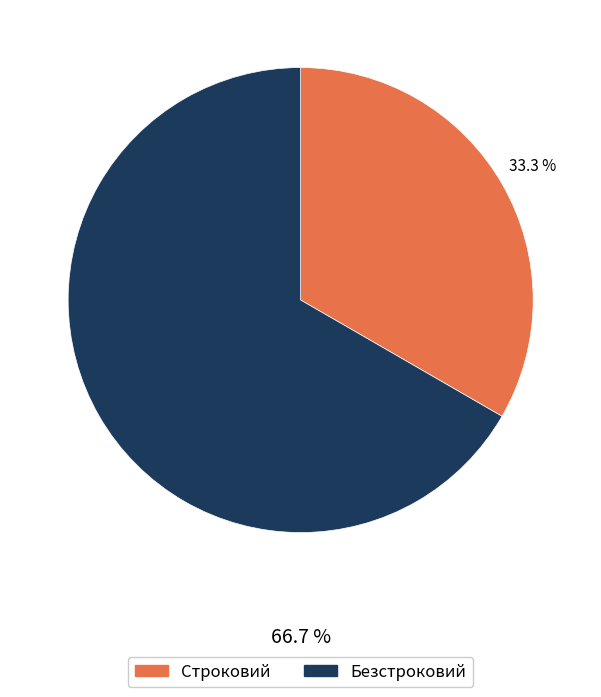

Does any single category account for the majority?

Yes